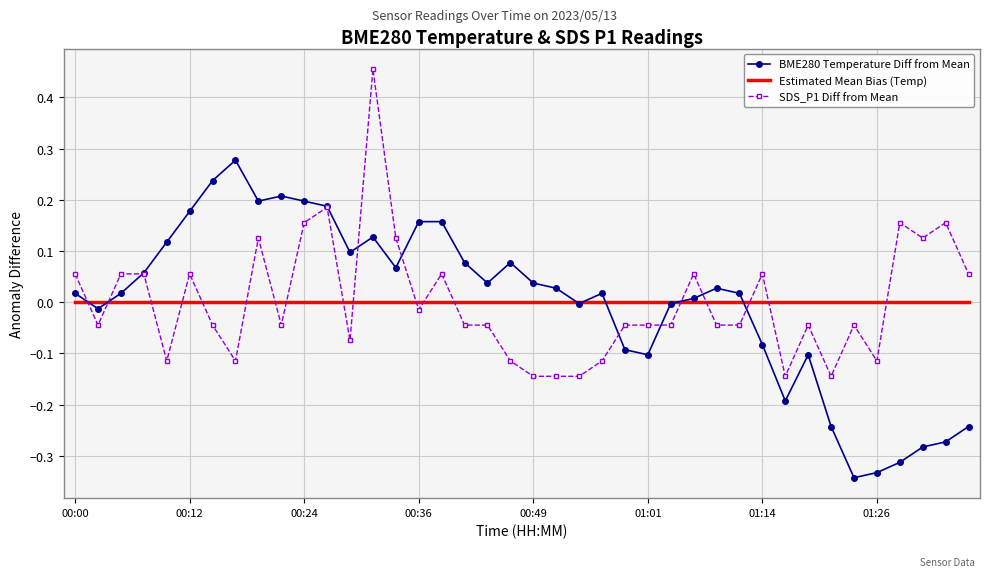

After their last crossing, which series has the higher values: Estimated Mean Bias (Temp) or SDS_P1 Diff from Mean?

SDS_P1 Diff from Mean